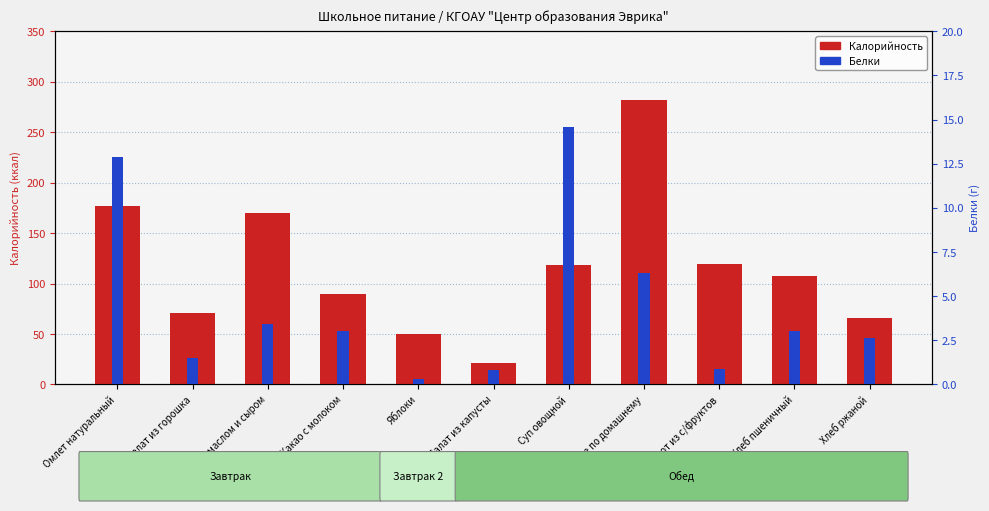

What is the difference between the maximum and minimum values in the Белки series?

14.3